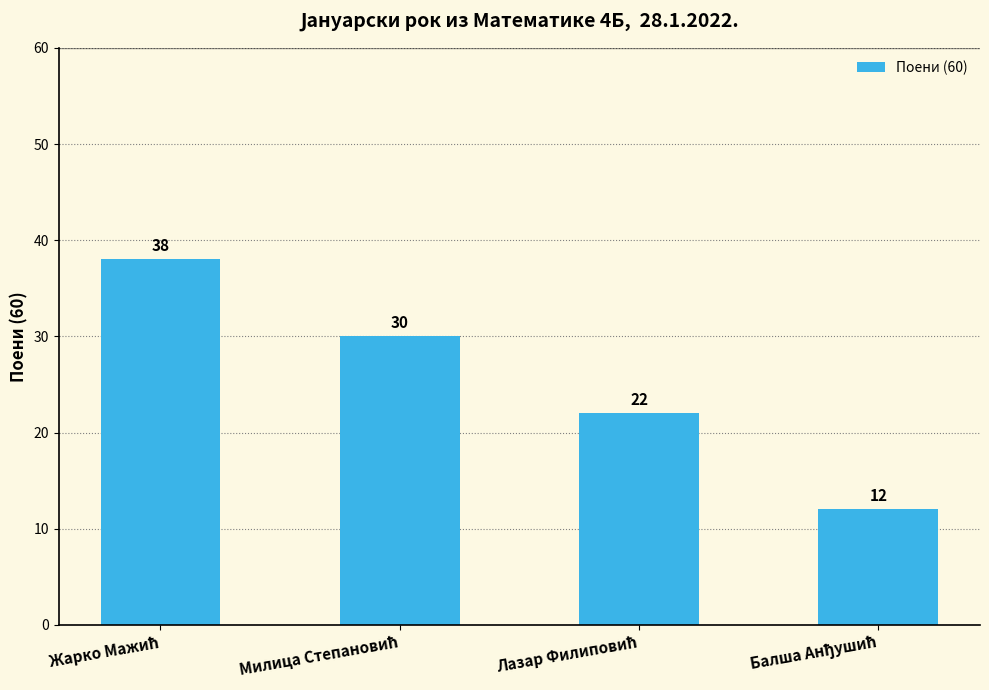

What is the smallest value displayed?

12